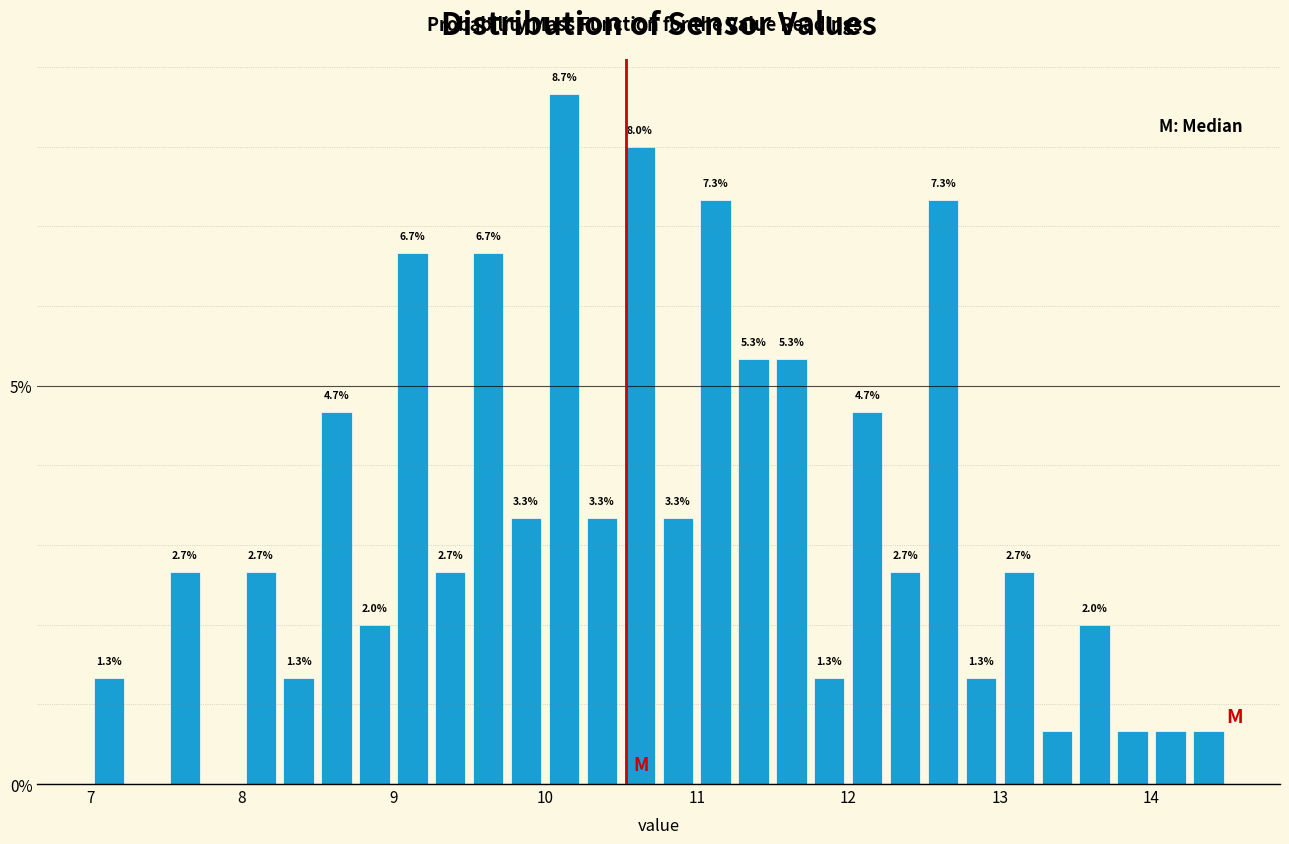

Read against the x-axis, roughly where is the centre of the tallest bar?

10.1